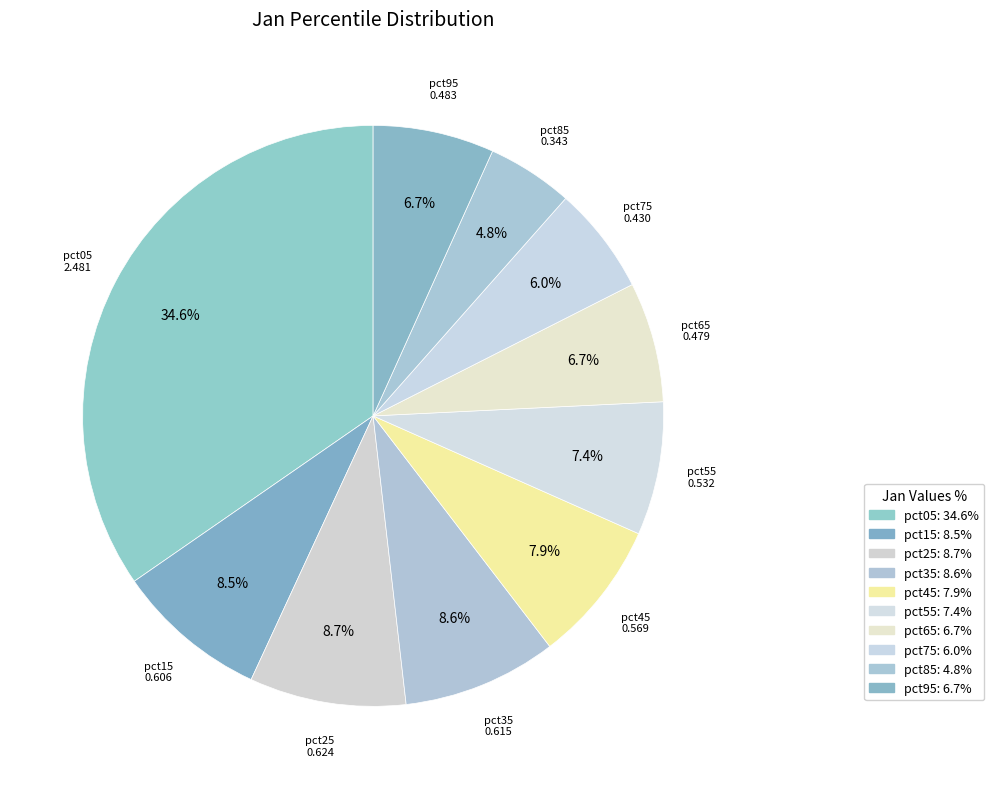

How many slices are in this pie chart?

10